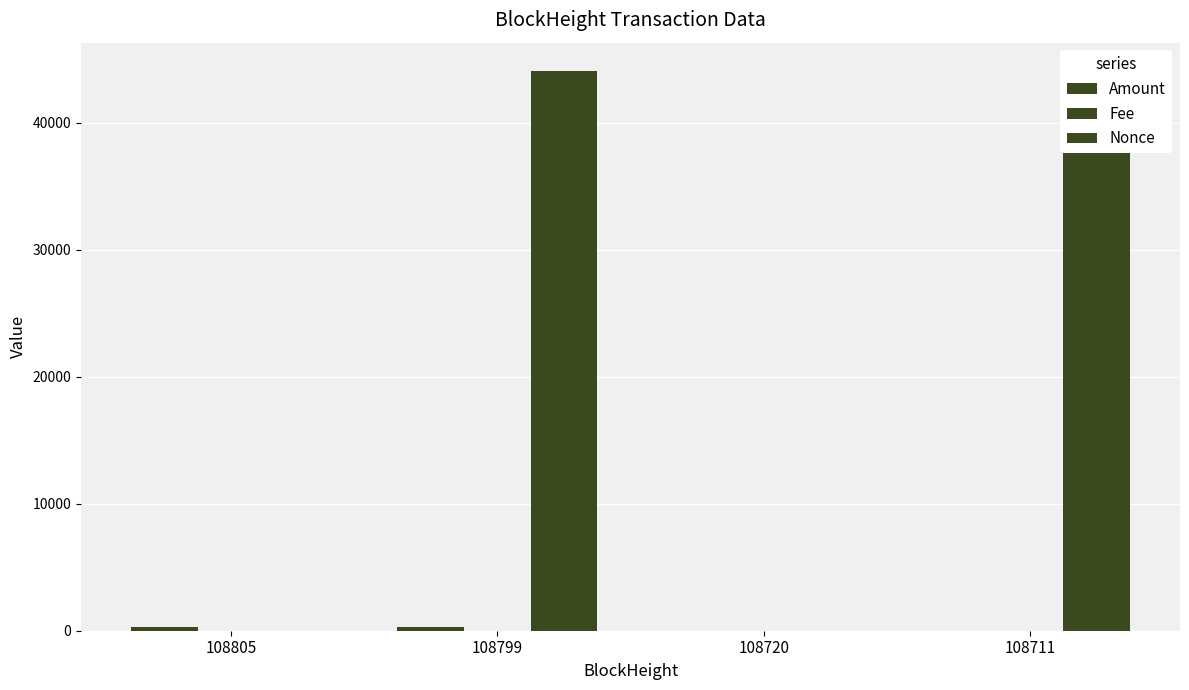

Reading right to left, extract all data points from this chart.

Amount: 9.7	8.7	279.5	279.5
Fee: 0.0	0.0	0.0	0.0
Nonce: 44073.0	0.0	44119.0	1.0